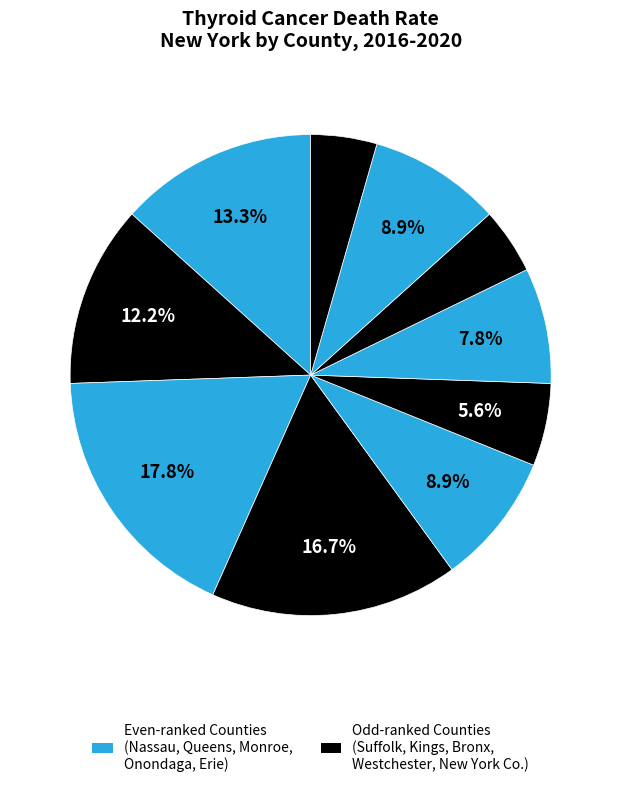

How many slices are in this pie chart?

10